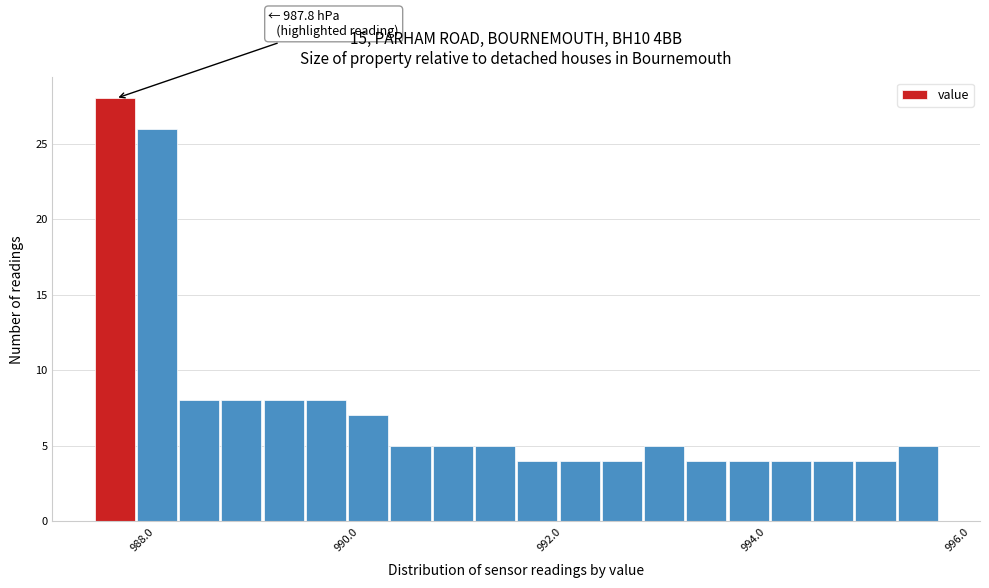

Read against the x-axis, roughly where is the centre of the tallest bar?

987.6